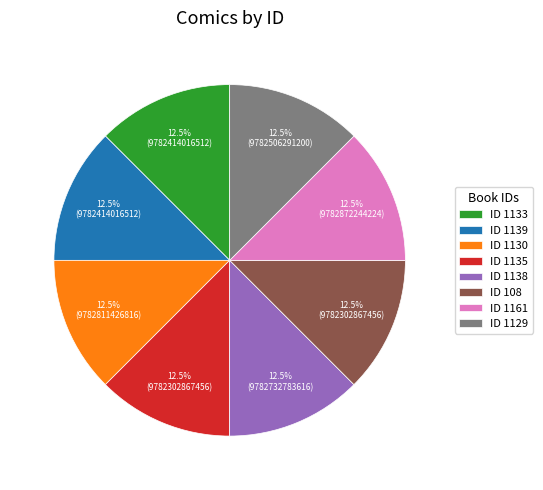

Count the number of slices in the pie.

8